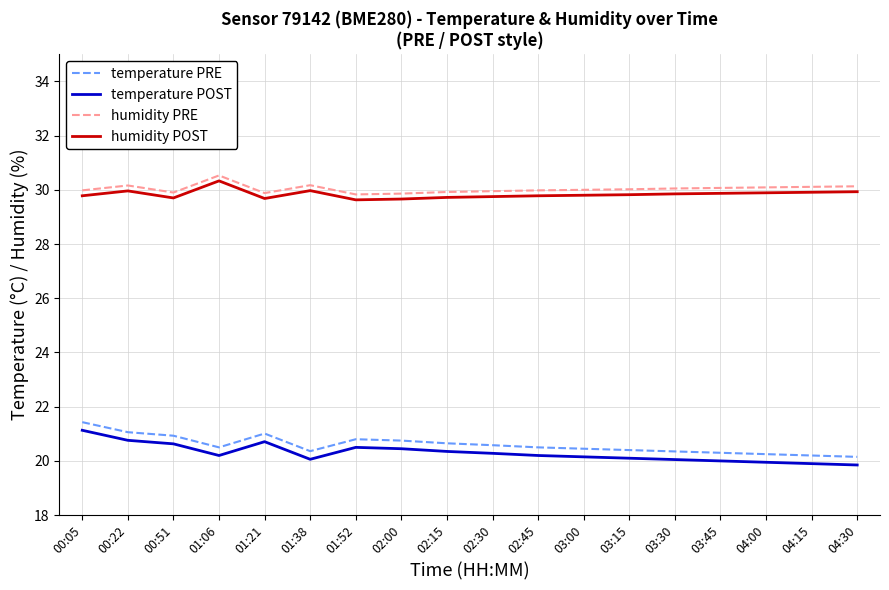

Is it true that humidity PRE equals 30.0 at 03:00?

True